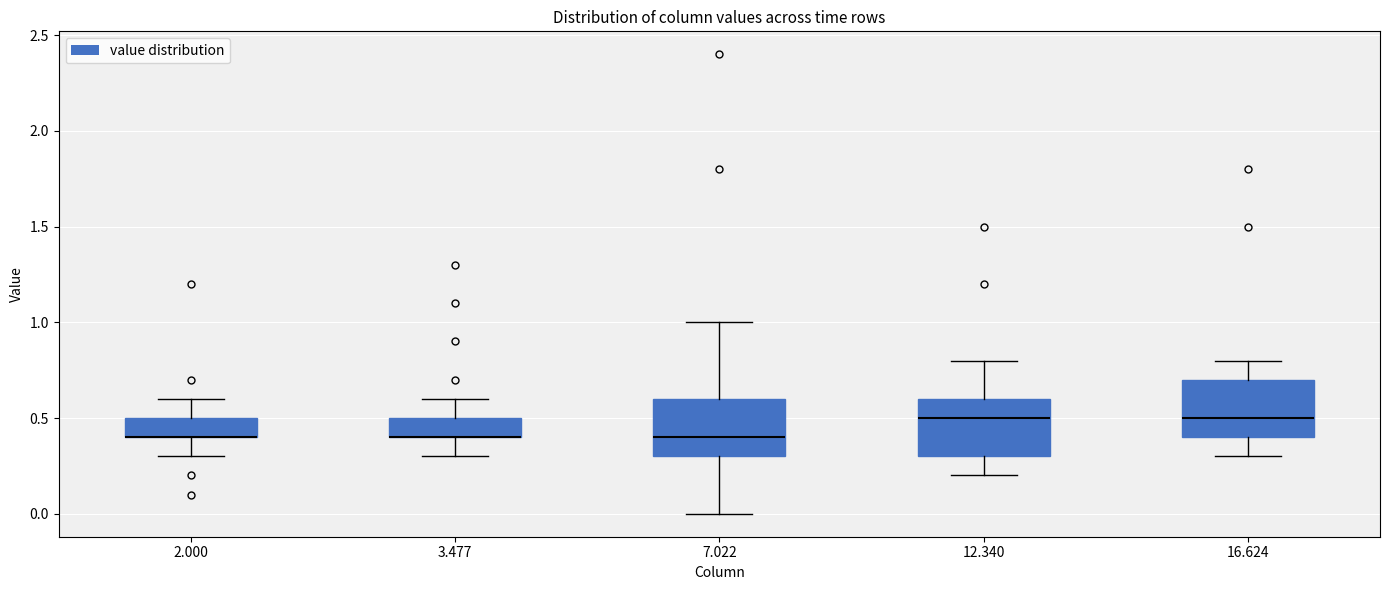

Reading left to right, read every box against the y-axis: the position of its median line, the range the box covers, and the ends of its whiskers. The values are not printed on the chart, so give them approximately, as read against the axis.

2.000: median 0.4 (drawn on the box's lower edge), box 0.4 to 0.5, whiskers 0.3 to 0.6
3.477: median 0.4 (drawn on the box's lower edge), box 0.4 to 0.5, whiskers 0.3 to 0.6
7.022: median 0.4, box 0.3 to 0.6, whiskers 0.0 to 1.0
12.340: median 0.5, box 0.3 to 0.6, whiskers 0.2 to 0.8
16.624: median 0.5, box 0.4 to 0.7, whiskers 0.3 to 0.8